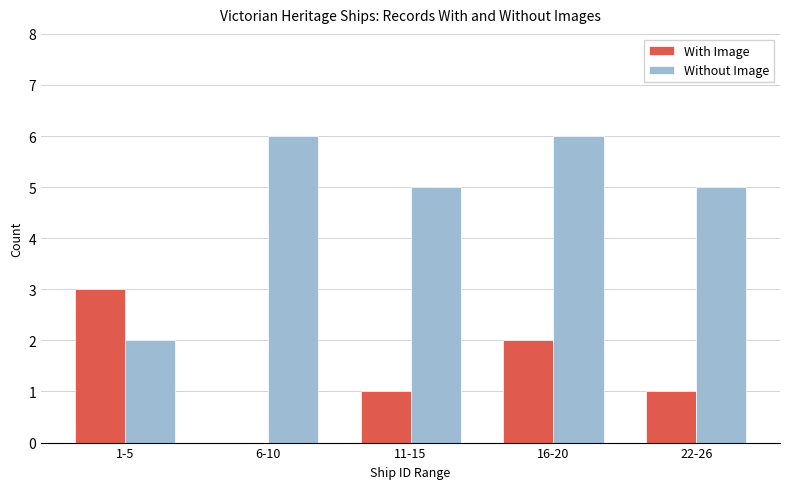

Is the value of Without Image at 16-20 greater than the value of With Image at 16-20?

Yes